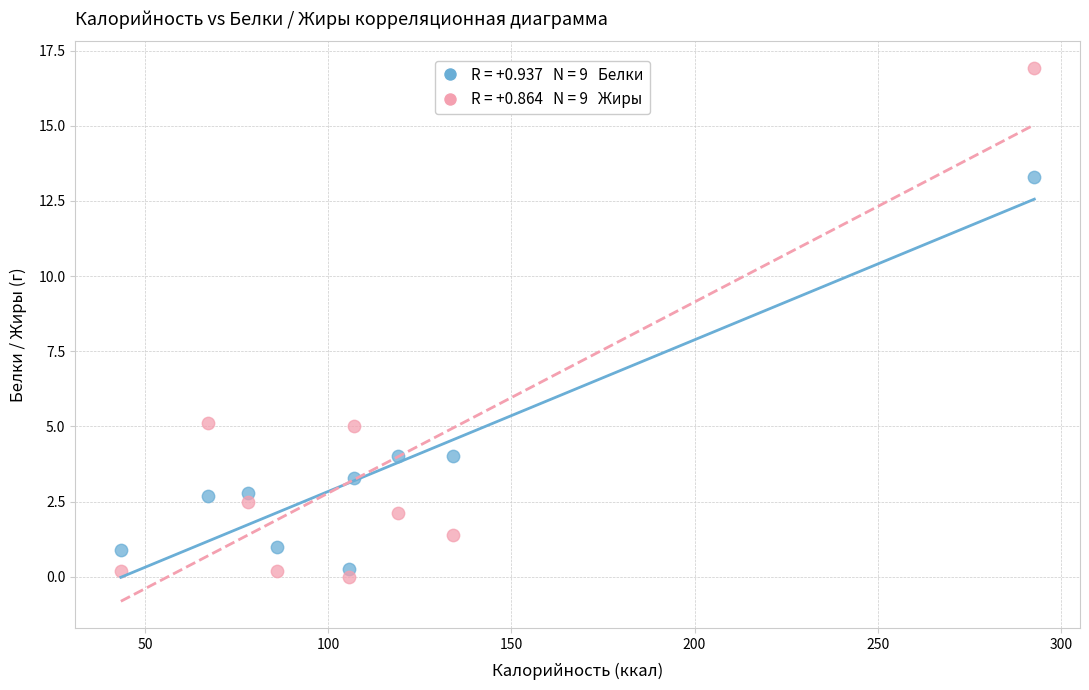

Across all data points, what is the range of Y values (max minus min)?

16.9